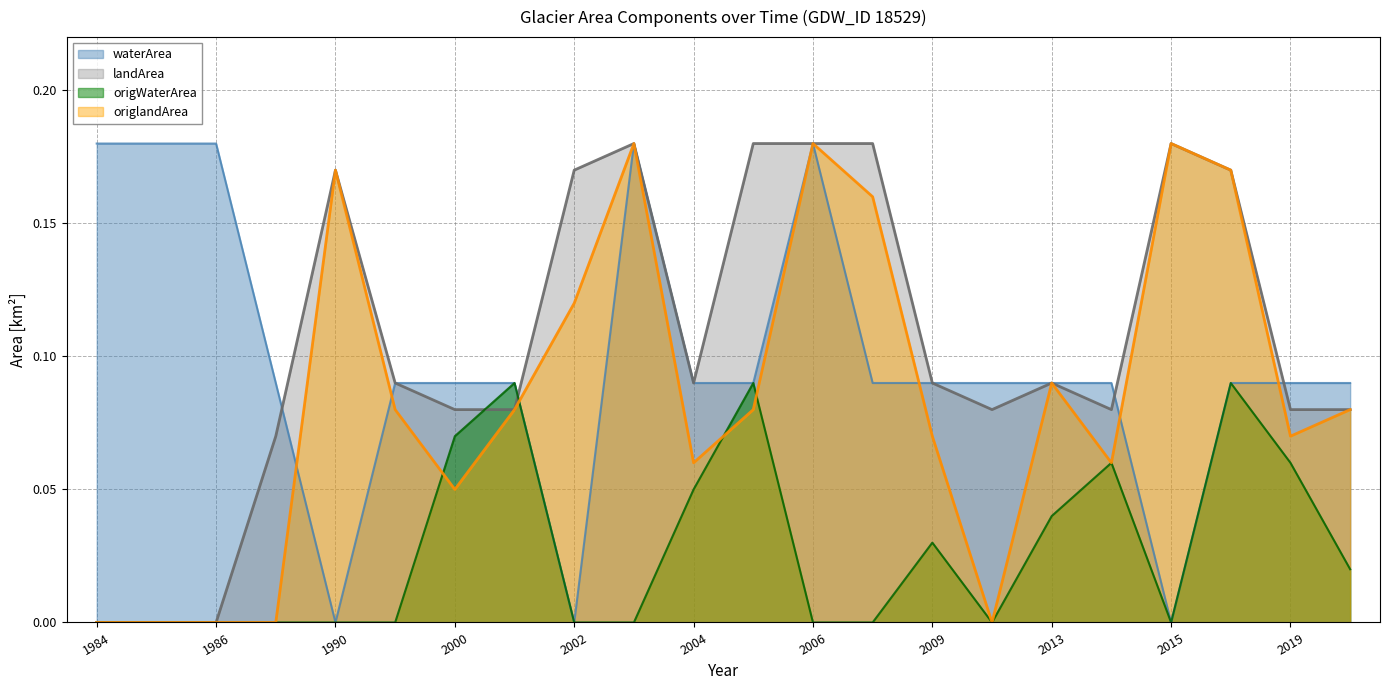

How many intersections are there between waterArea and landArea?

4